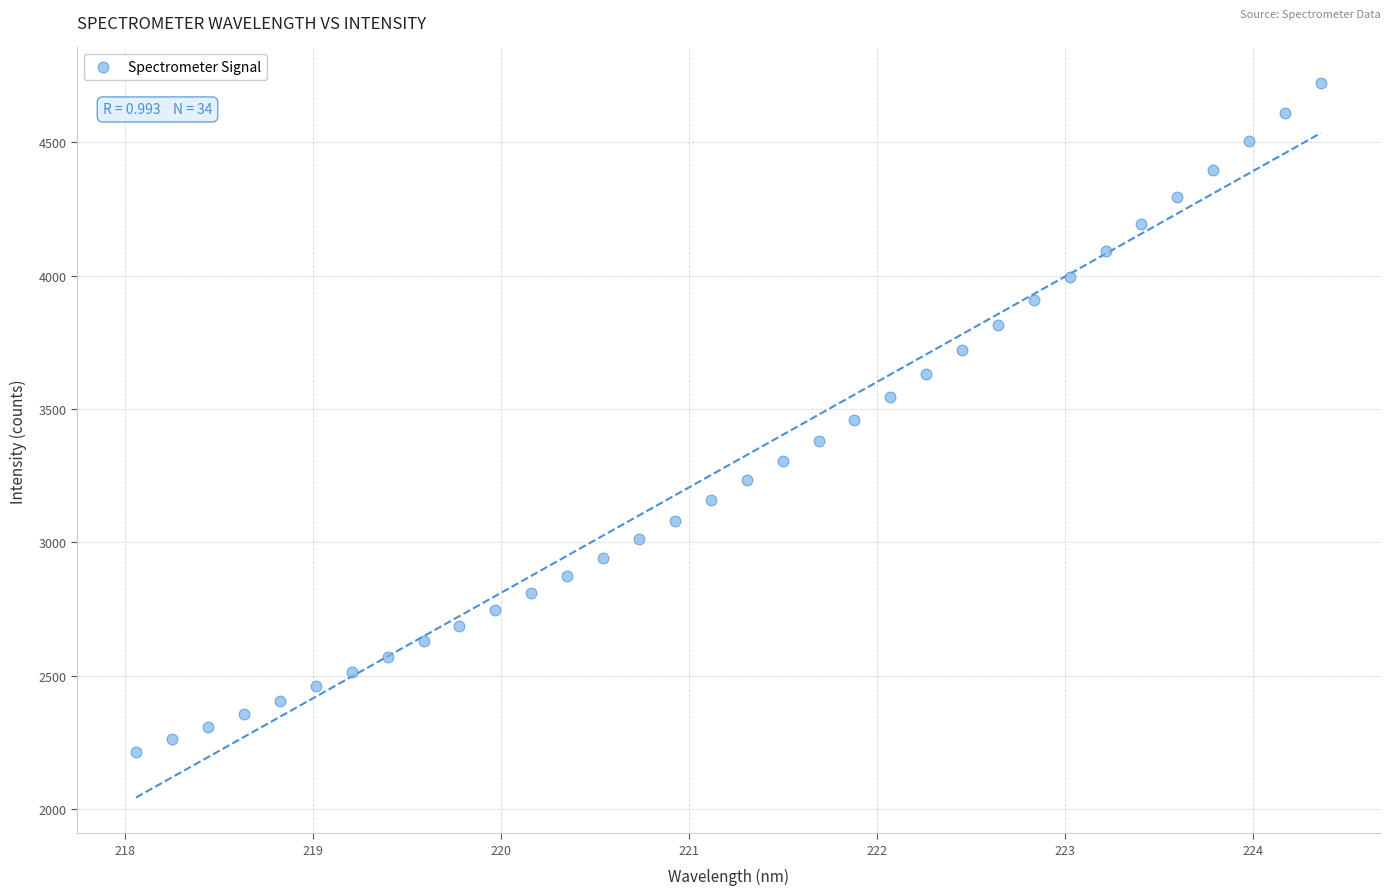

What is the range of X values (max minus min)?

6.3